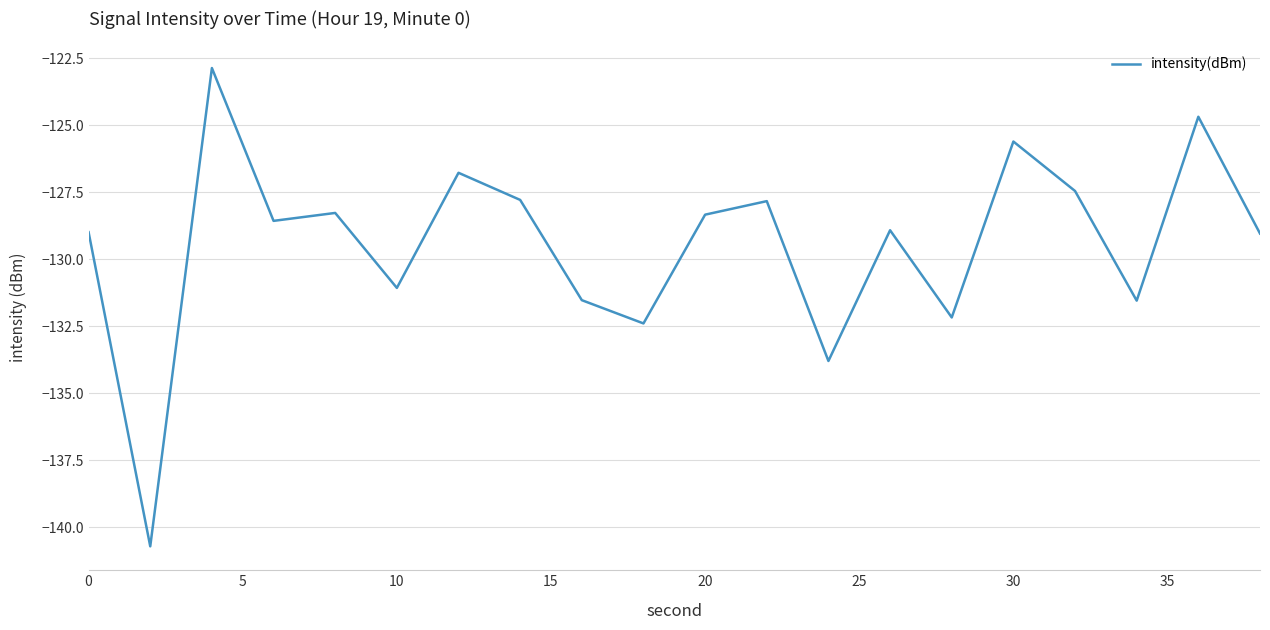

What is the maximum value shown in the chart?

-122.9